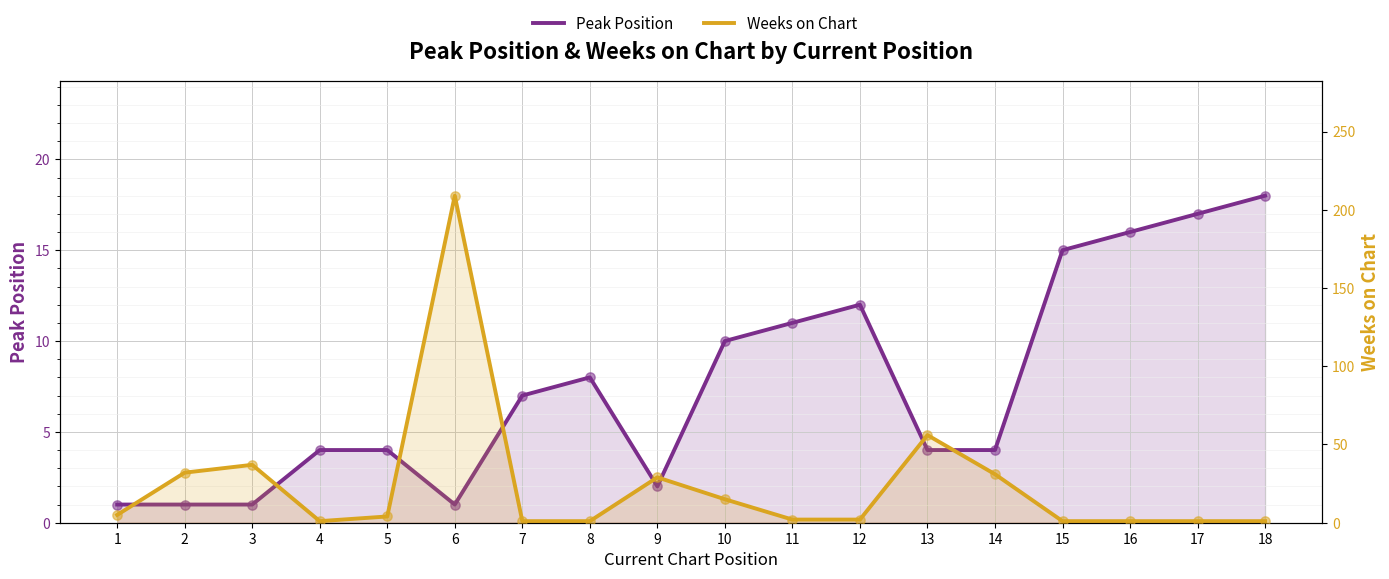

At which category is the sum across all series the highest?

6